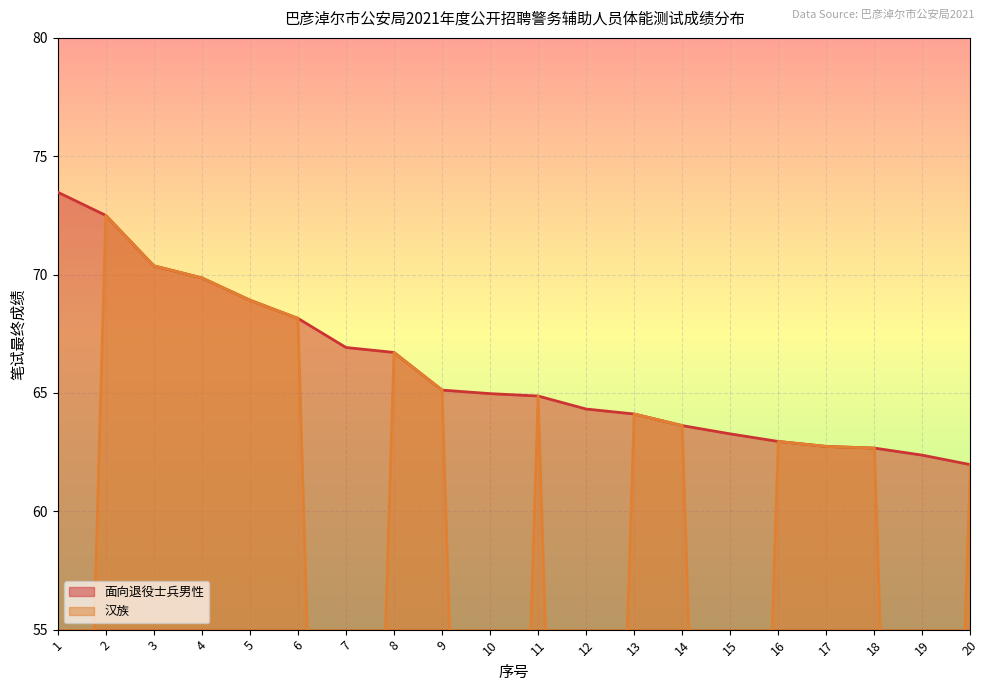

What is the maximum value for 面向退役士兵男性?

73.5